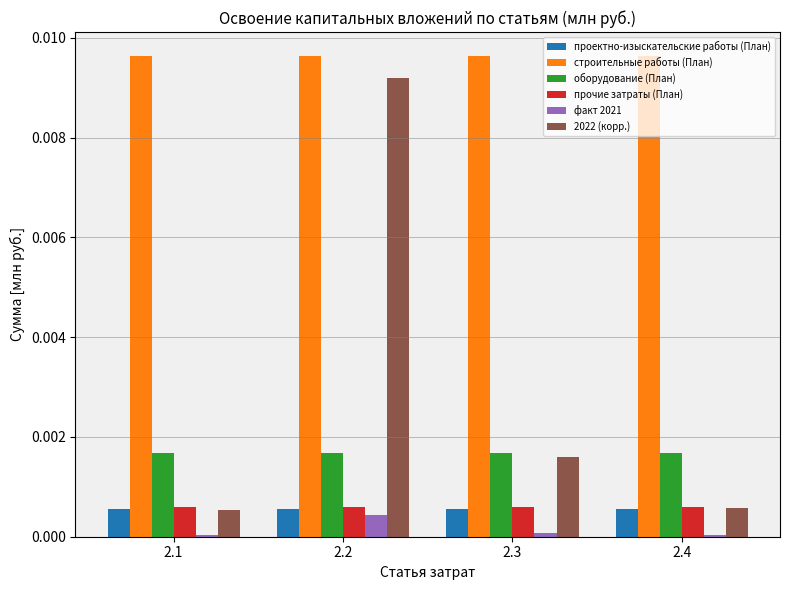

At which category is the sum across all series the highest?

2.2